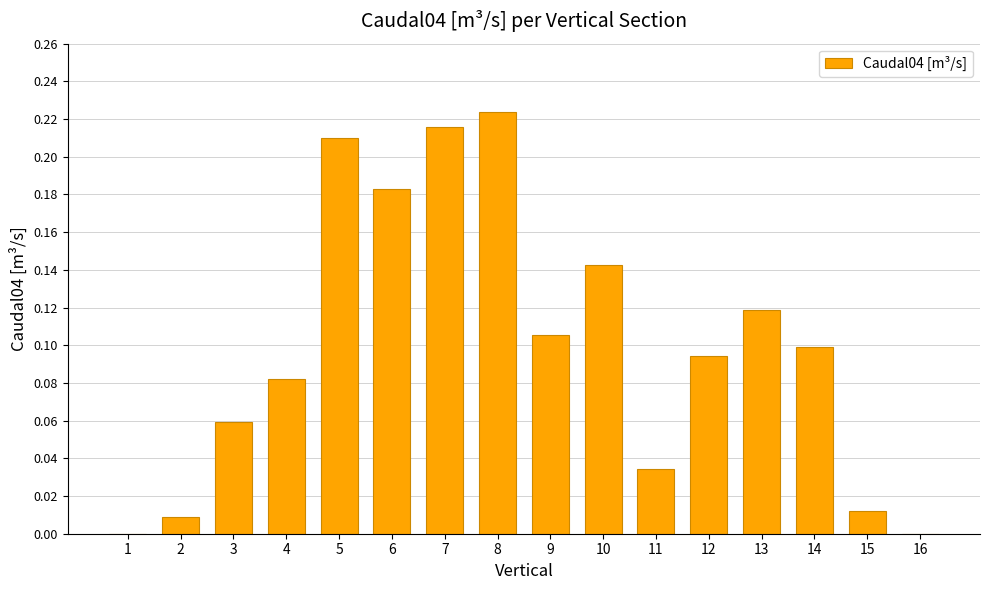

True or false: the data shows 0.1 at 9.

True